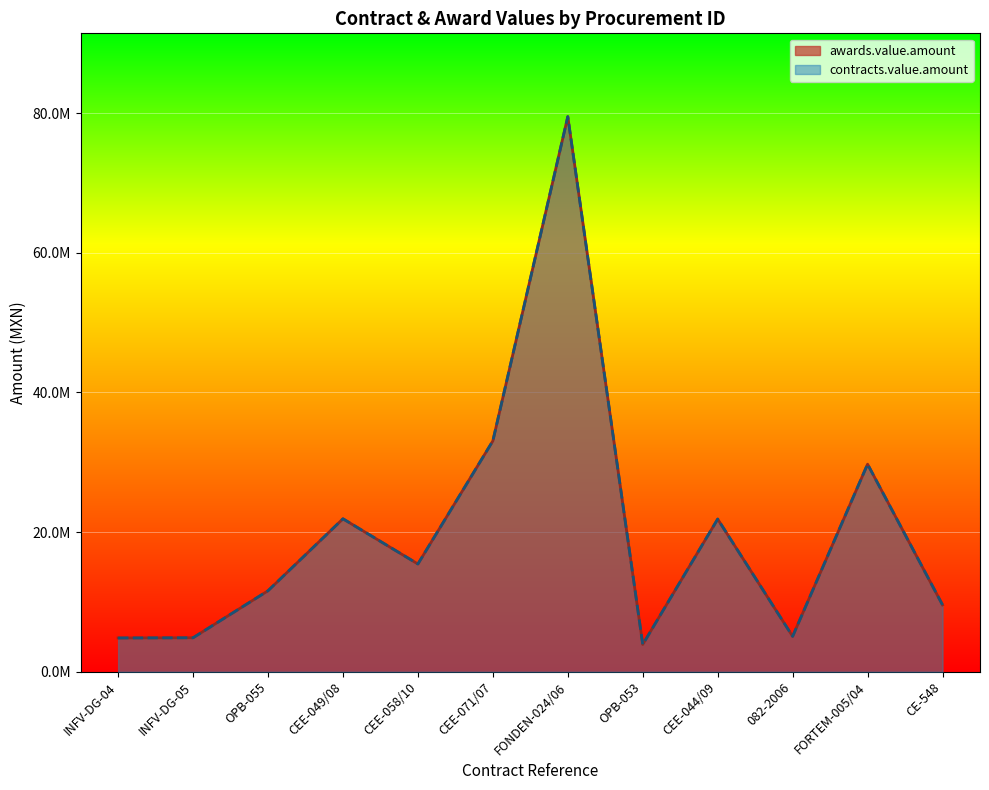

Reading left to right, what are all the values shown in this chart?

awards.value.amount: 4843977.2	4871474.0	11602286.9	21905544.7	15436345.3	33057286.8	79487087.2	3911663.3	21865956.9	5072337.9	29725444.6	9578777.1
contracts.value.amount: 4843977.2	4871474.0	11602286.9	21905544.7	15436345.3	33057286.8	79487087.2	3911663.3	21865956.9	5072337.9	29725444.6	9578777.1